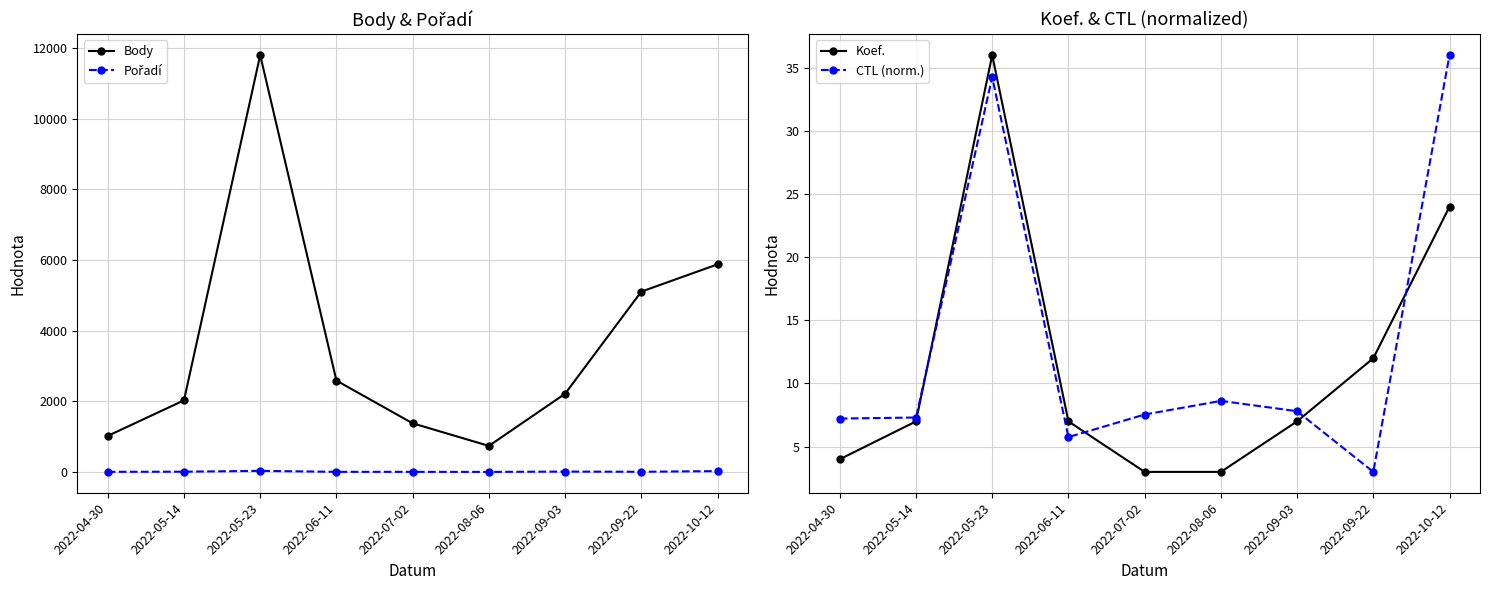

At which category is the sum across all series the highest?

2022-05-23